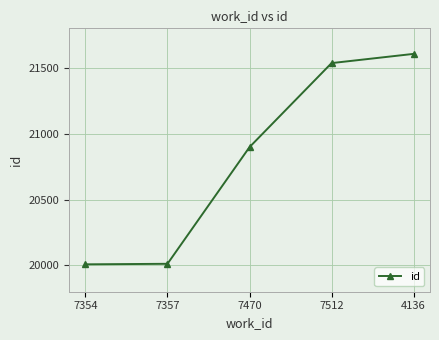

Does the chart display data point markers on the line(s)?

Yes